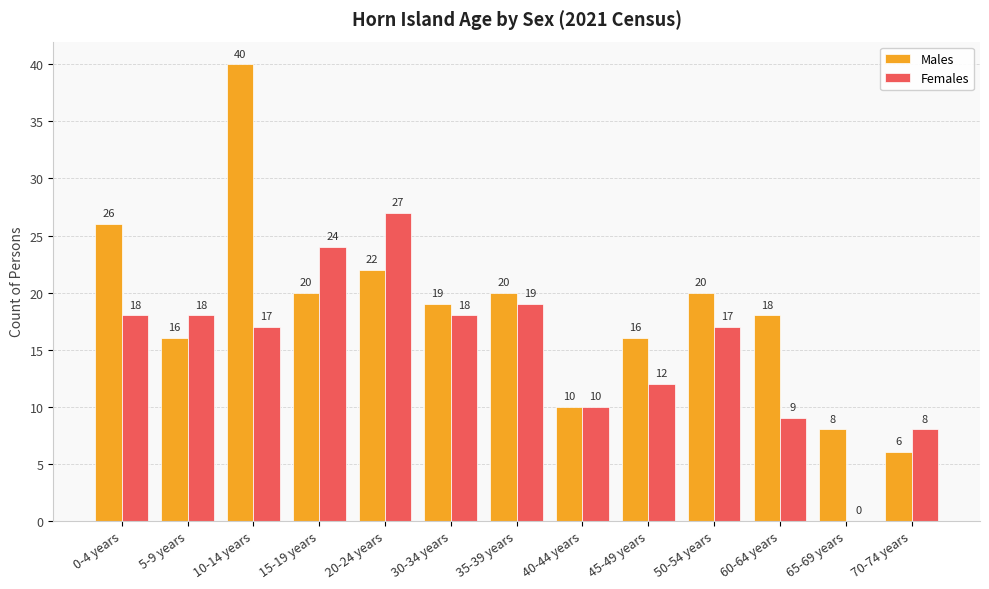

Which category has the highest value in the Females series?

20-24 years